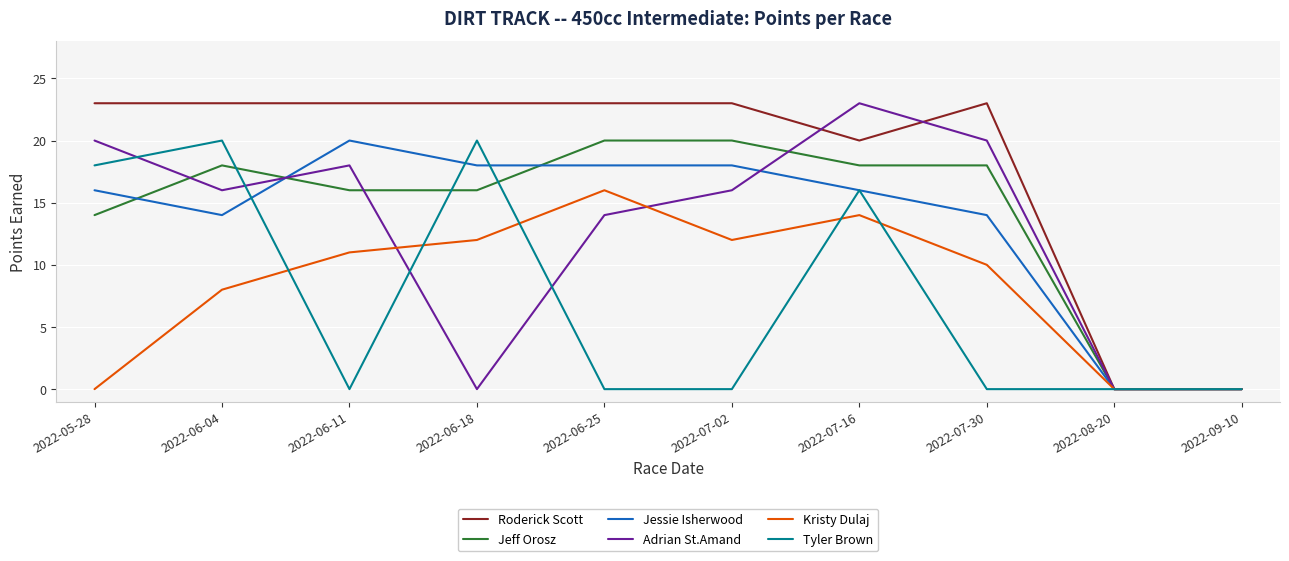

At how many categories does at least one series exceed 13?

8